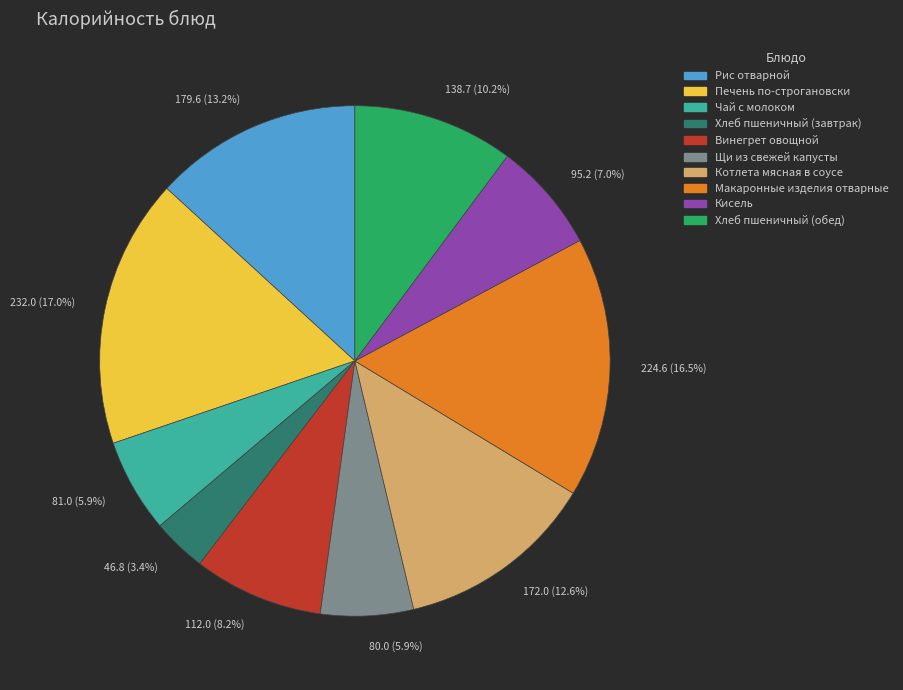

Combined, do 46.8 (3.4%) and 138.7 (10.2%) account for over 50%?

No